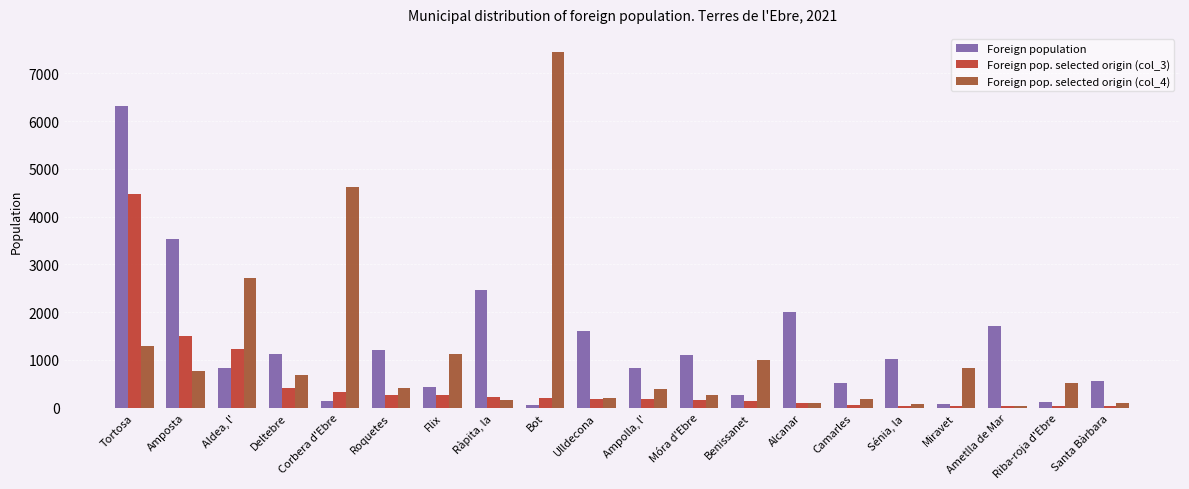

At which category is the sum across all series the highest?

Tortosa